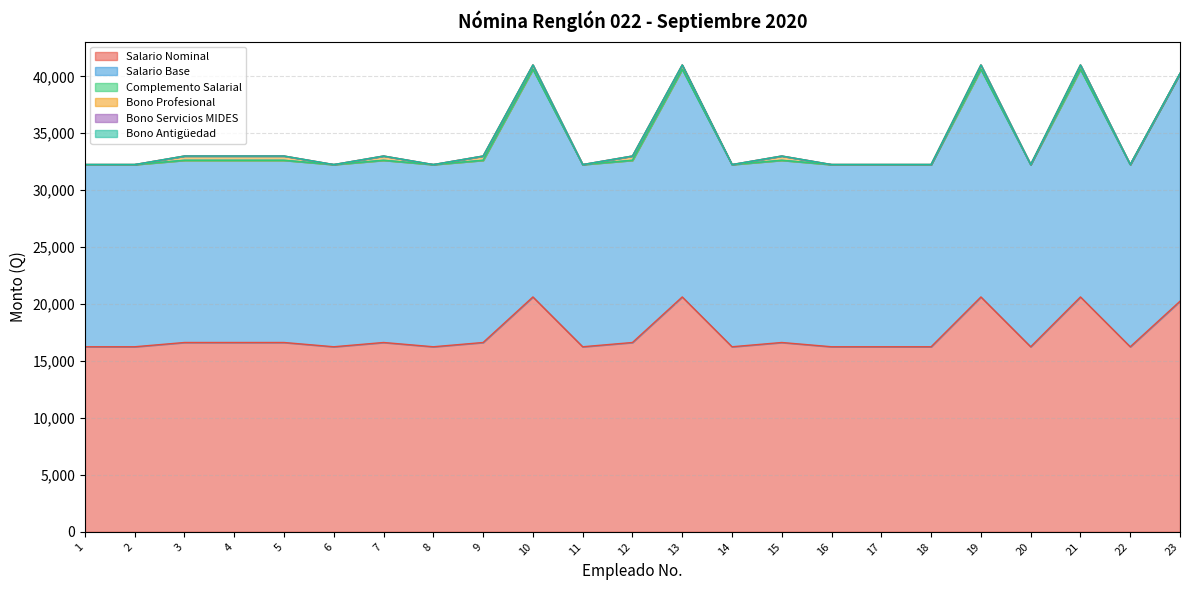

At which category is the sum across all series the highest?

10